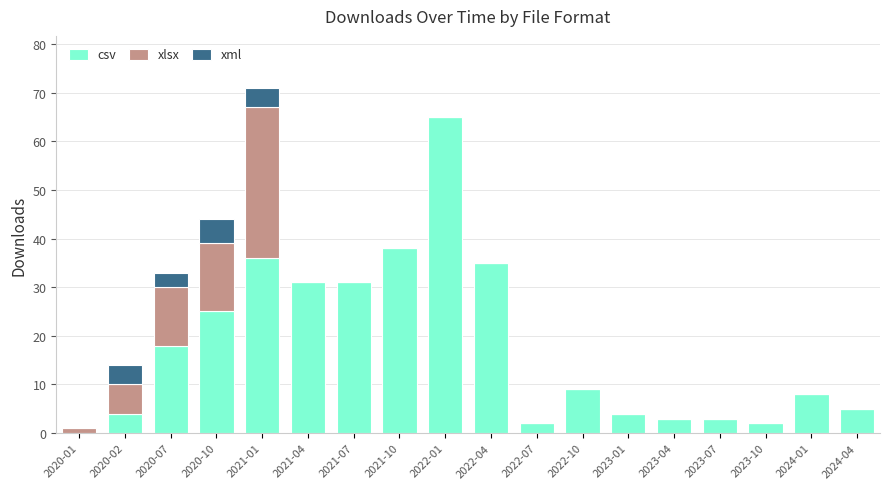

What is the total value across all series at 2023-07?

3